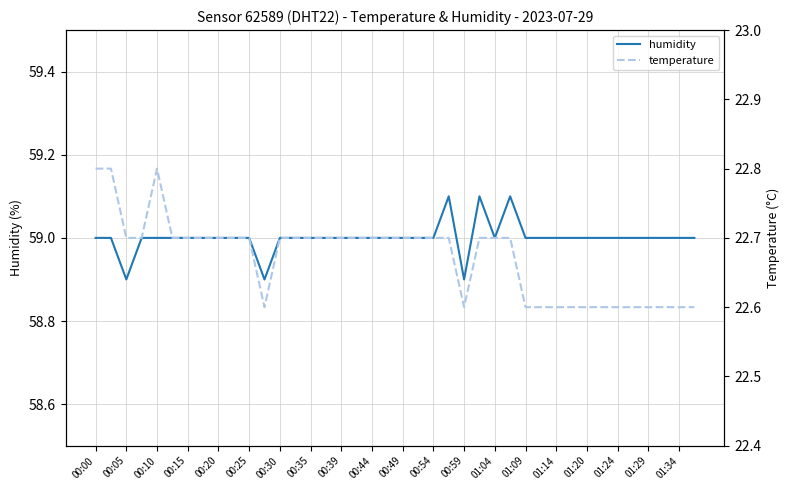

What is the maximum value for humidity?

59.1